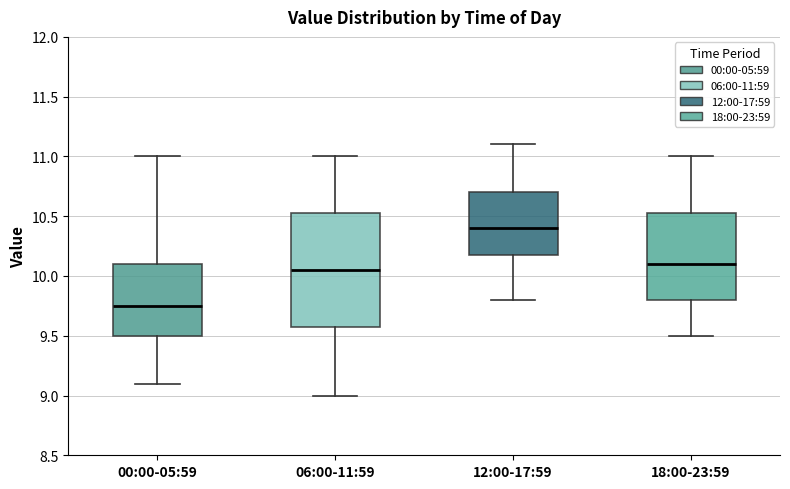

Which box is the tallest, from its lower edge to its upper edge?

06:00-11:59